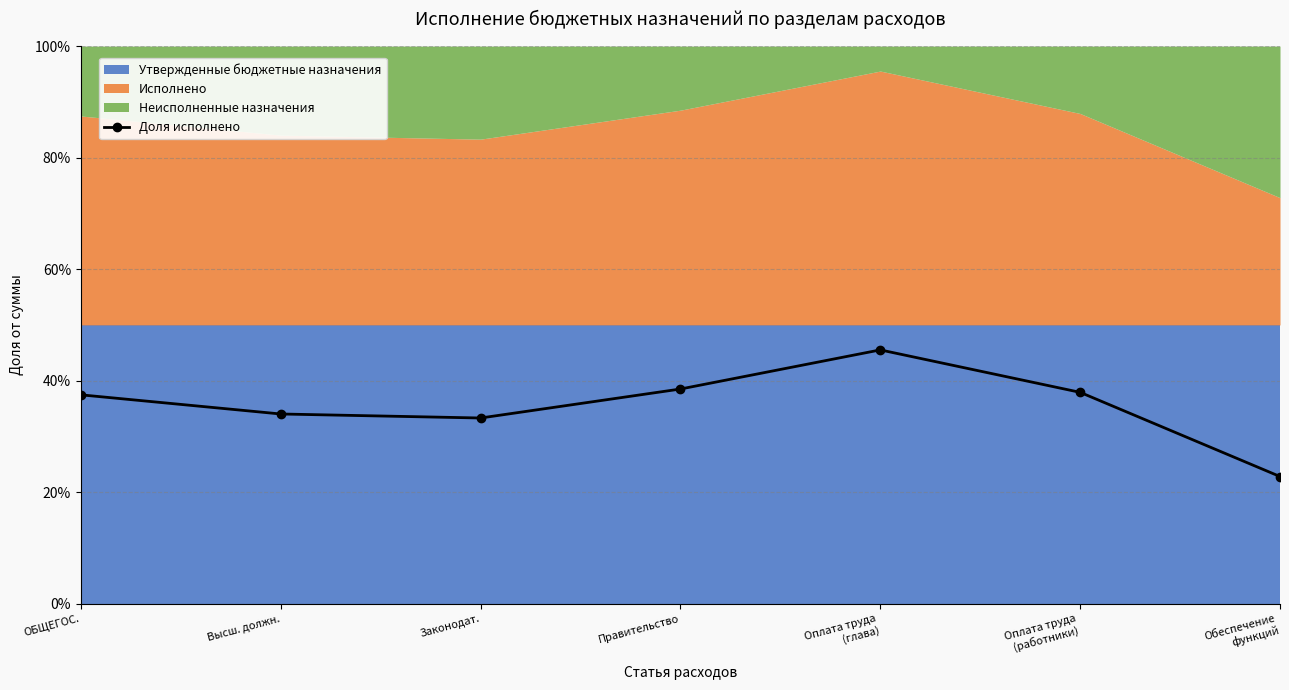

True or false: the data shows 0.2 at ОБЩЕГОС..

False